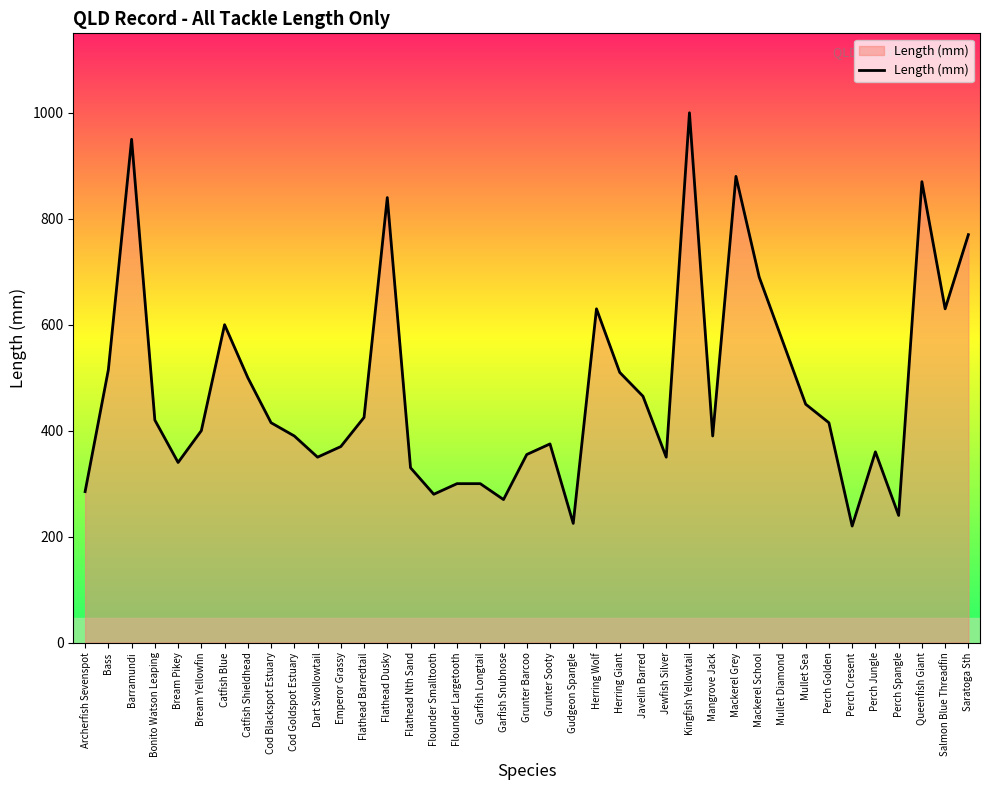

Reading left to right, list all the values displayed in this chart.

285	515	950	420	340	400	600	500	415	390	350	370	425	840	330	280	300	300	270	355	375	225	630	510	465	350	1000	390	880	690	570	450	415	220	360	240	870	630	770